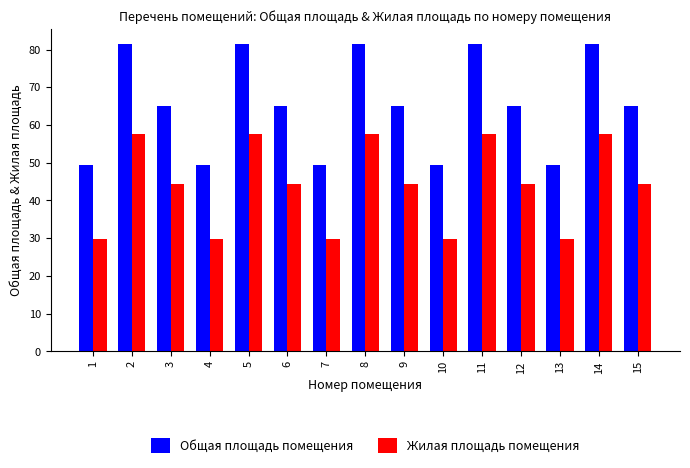

True or false: Жилая площадь помещения has a value of 15.7 at 3.

False